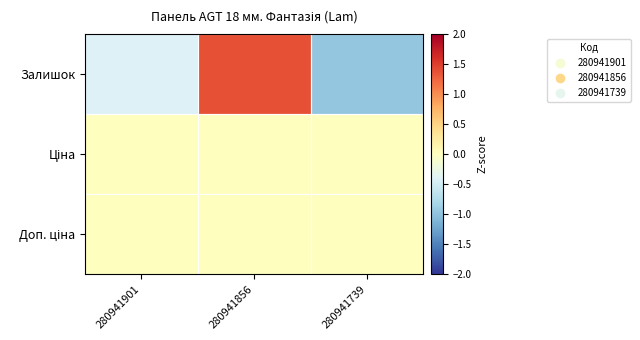

How many categories are shown in the chart?

3